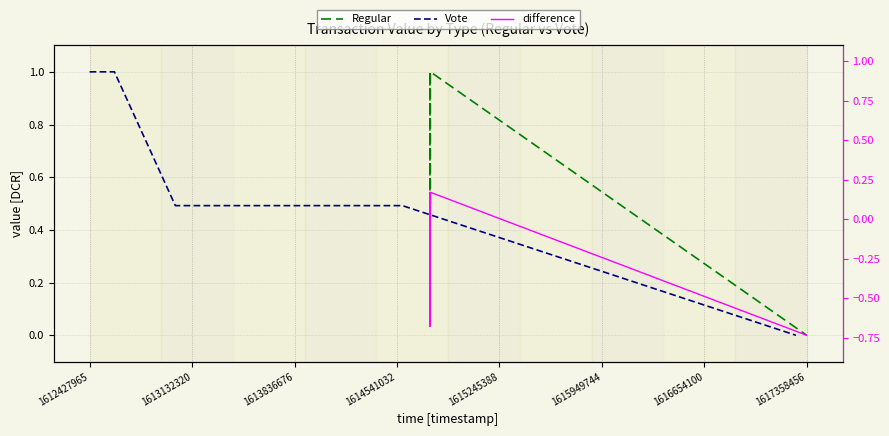

List the series in order of their peak value, lowest first.

difference, Regular, Vote